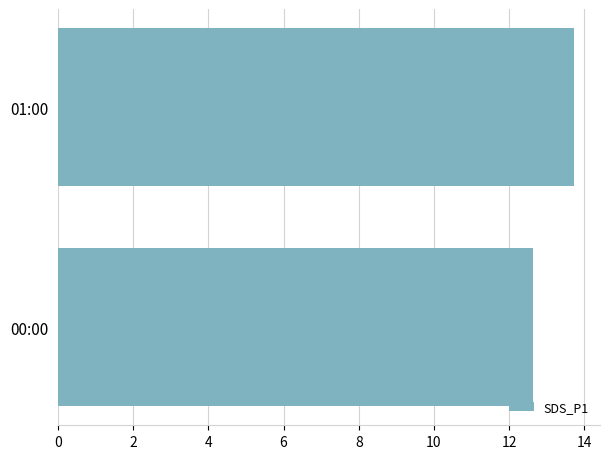

How many values exceed 13?

1